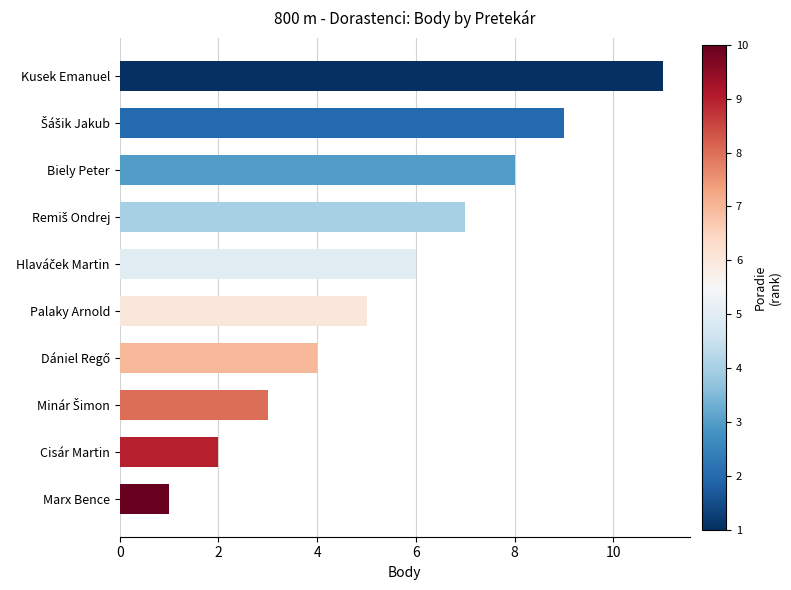

What is the change in value from Kusek Emanuel to Biely Peter?

-3